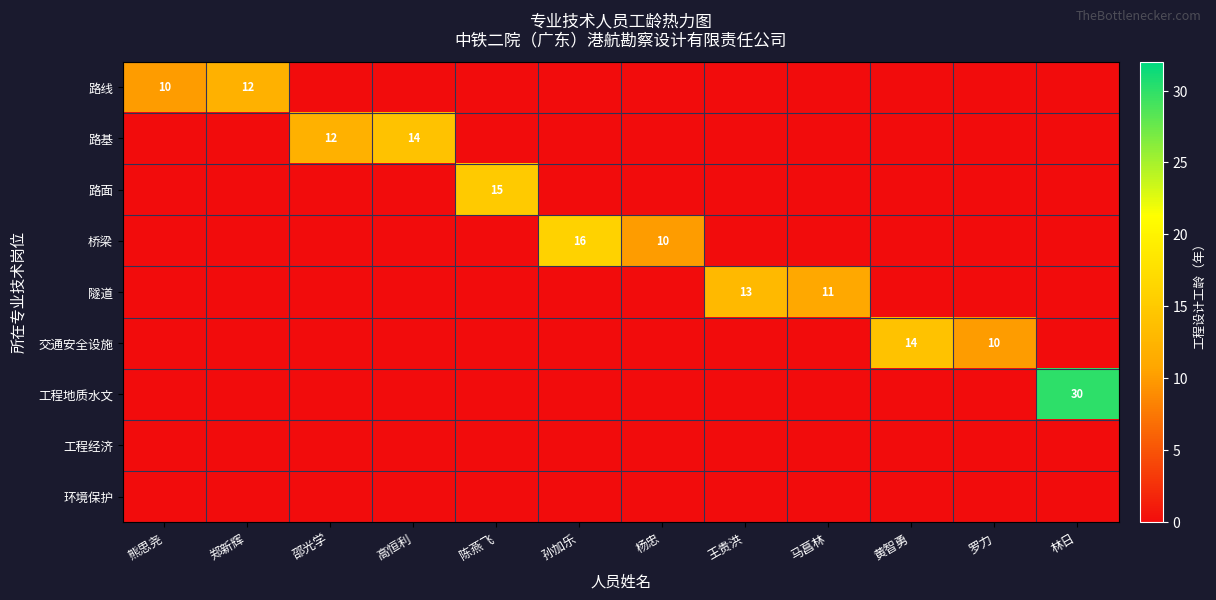

Which series has the largest total across all categories?

工程地质水文